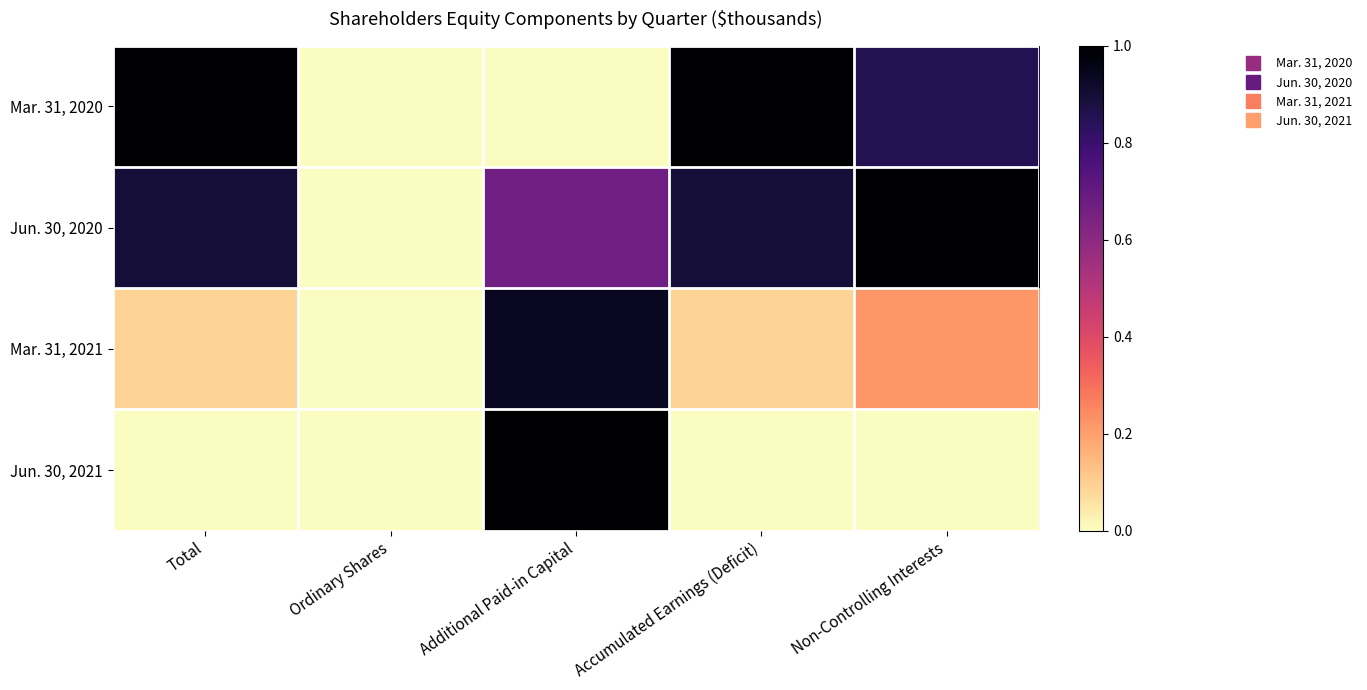

Reading left to right, transcribe all the data shown in this chart.

Mar. 31, 2020: Total=1.0	Ordinary Shares=0.0	Additional Paid-in Capital=0.0	Accumulated Earnings (Deficit)=1.0	Non-Controlling Interests=0.9
Jun. 30, 2020: Total=0.9	Ordinary Shares=0.0	Additional Paid-in Capital=0.7	Accumulated Earnings (Deficit)=0.9	Non-Controlling Interests=1.0
Mar. 31, 2021: Total=0.1	Ordinary Shares=0.0	Additional Paid-in Capital=0.9	Accumulated Earnings (Deficit)=0.1	Non-Controlling Interests=0.2
Jun. 30, 2021: Total=0.0	Ordinary Shares=0.0	Additional Paid-in Capital=1.0	Accumulated Earnings (Deficit)=0.0	Non-Controlling Interests=0.0